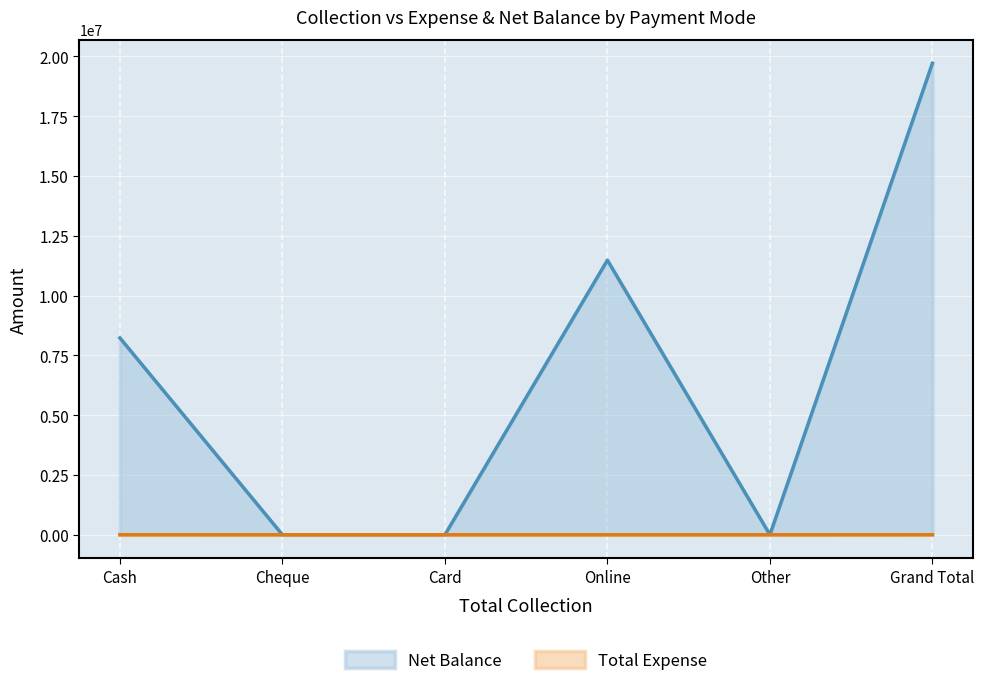

Which series has the largest total across all categories?

Net Balance